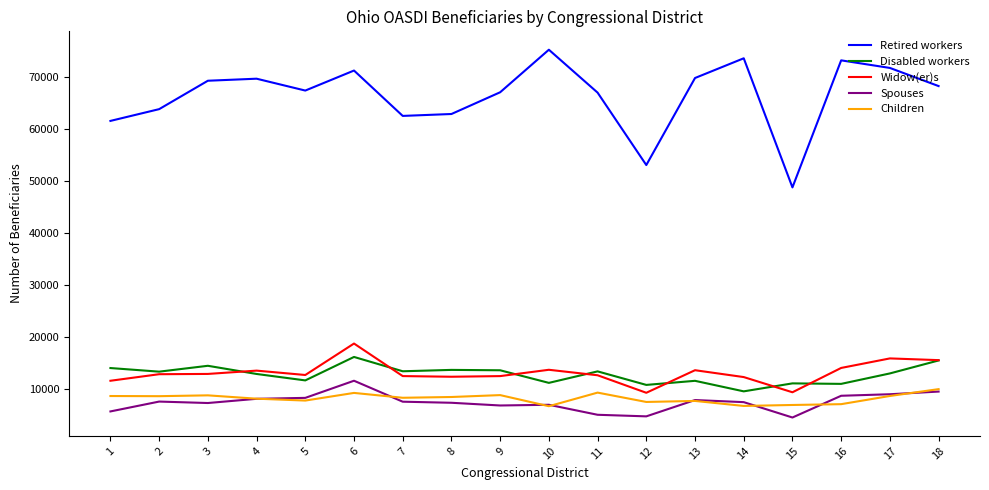

Between 7 and 12, which series saw the biggest shift?

Retired workers